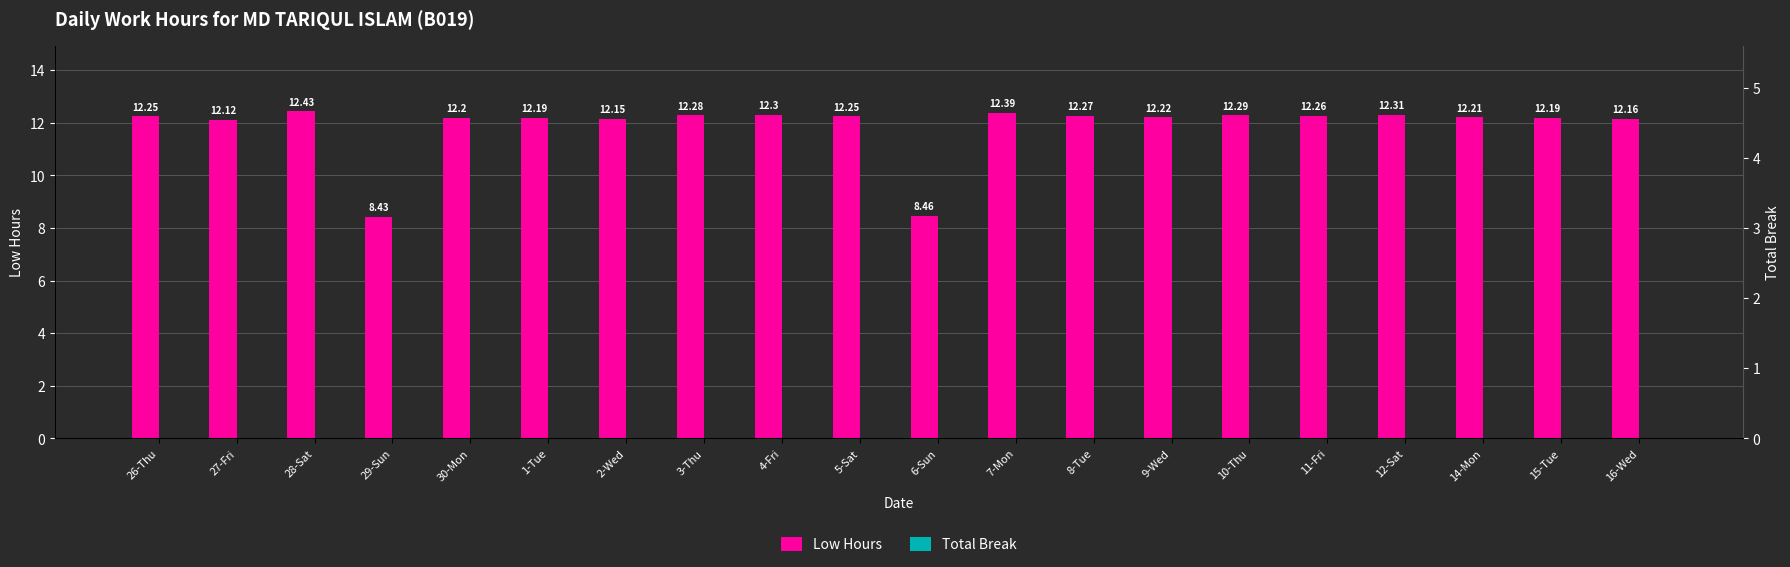

Rank the series by their average value, from highest to lowest.

Low Hours, Total Break